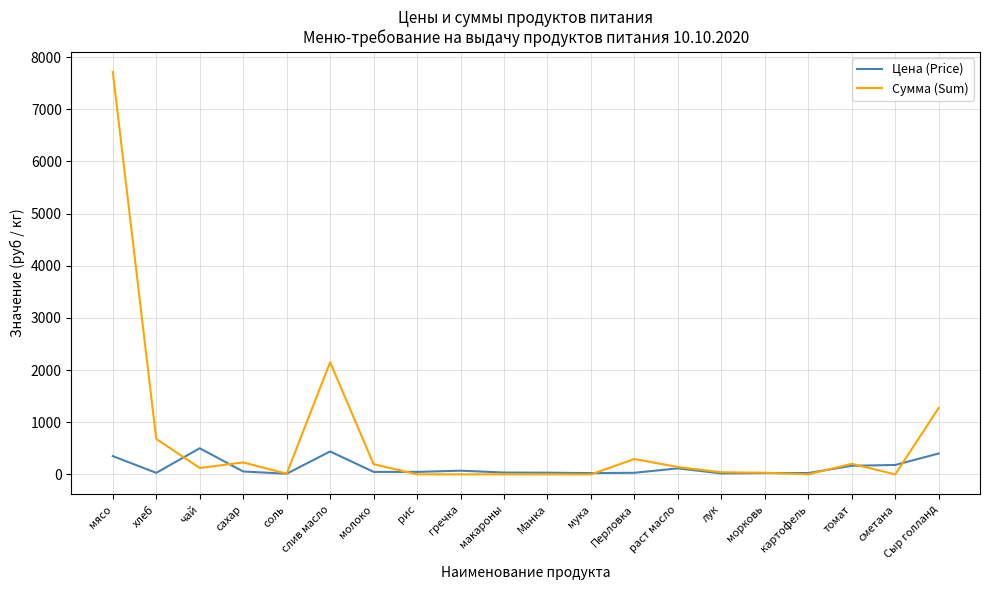

True or false: Сумма (Sum) has more than 0 interior local peaks.

True